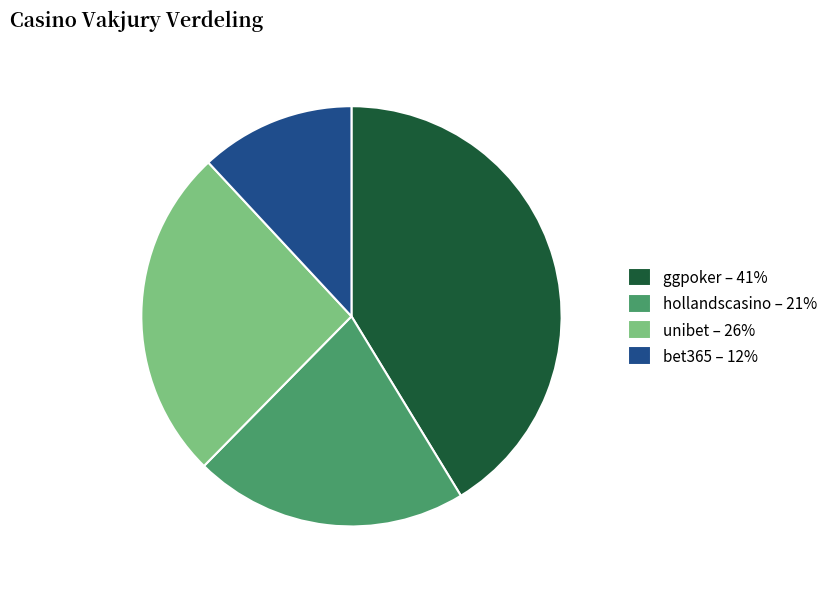

Count the number of slices in the pie.

4